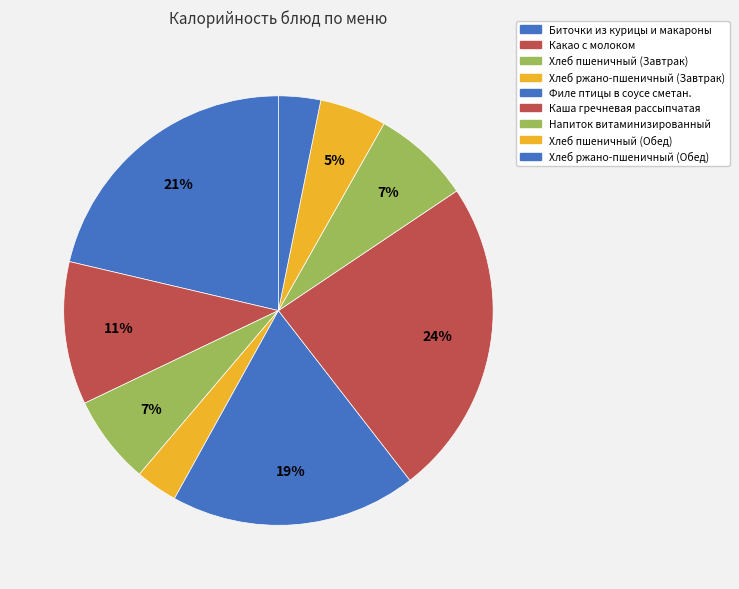

Is it true that Филе птицы в соусе сметан. is 32% of the pie?

False